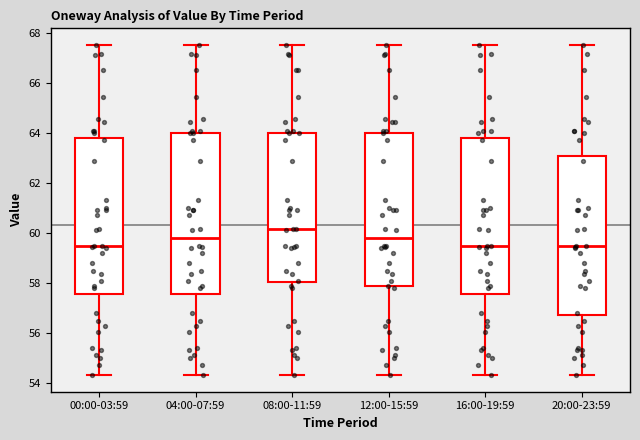

Reading left to right, transcribe this box plot: for each box, give where its median line is, the range the box spans, and where its two whiskers end, as read against the y-axis. The values are not printed on the chart, so give them approximately, as read against the axis.

00:00-03:59: median 59.4, box 57.6 to 63.8, whiskers 54.4 to 67.6
04:00-07:59: median 59.8, box 57.6 to 64.0, whiskers 54.4 to 67.6
08:00-11:59: median 60.2, box 58.0 to 64.0, whiskers 54.4 to 67.6
12:00-15:59: median 59.8, box 57.8 to 64.0, whiskers 54.4 to 67.6
16:00-19:59: median 59.4, box 57.6 to 63.8, whiskers 54.4 to 67.6
20:00-23:59: median 59.4, box 56.8 to 63.0, whiskers 54.4 to 67.6